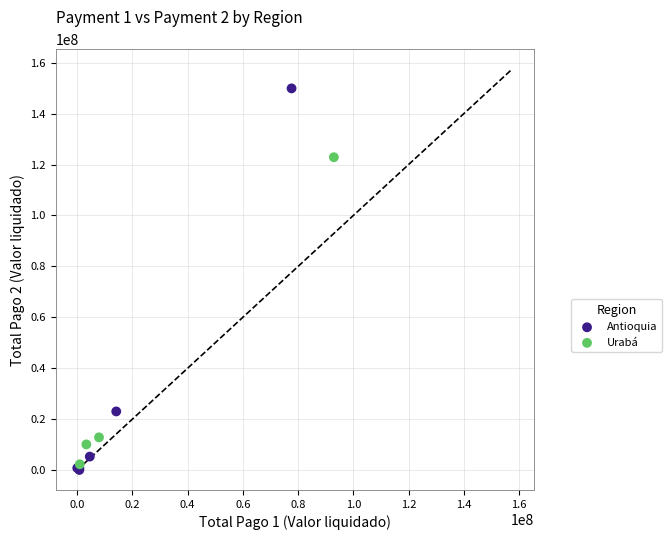

Which series reaches the maximum Y coordinate?

Antioquia